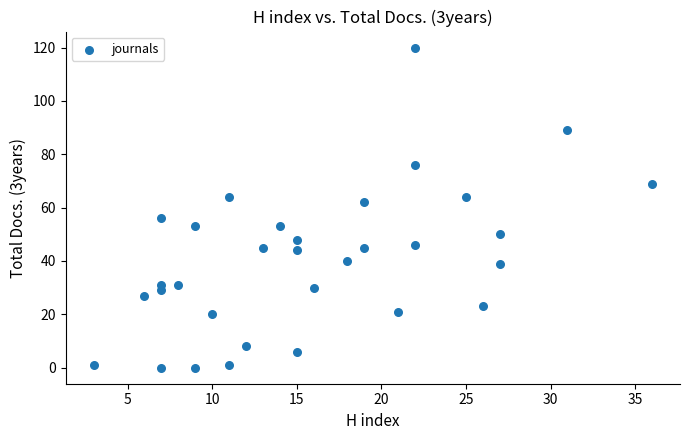

What Y value in the scatter plot is closest to 60?

62